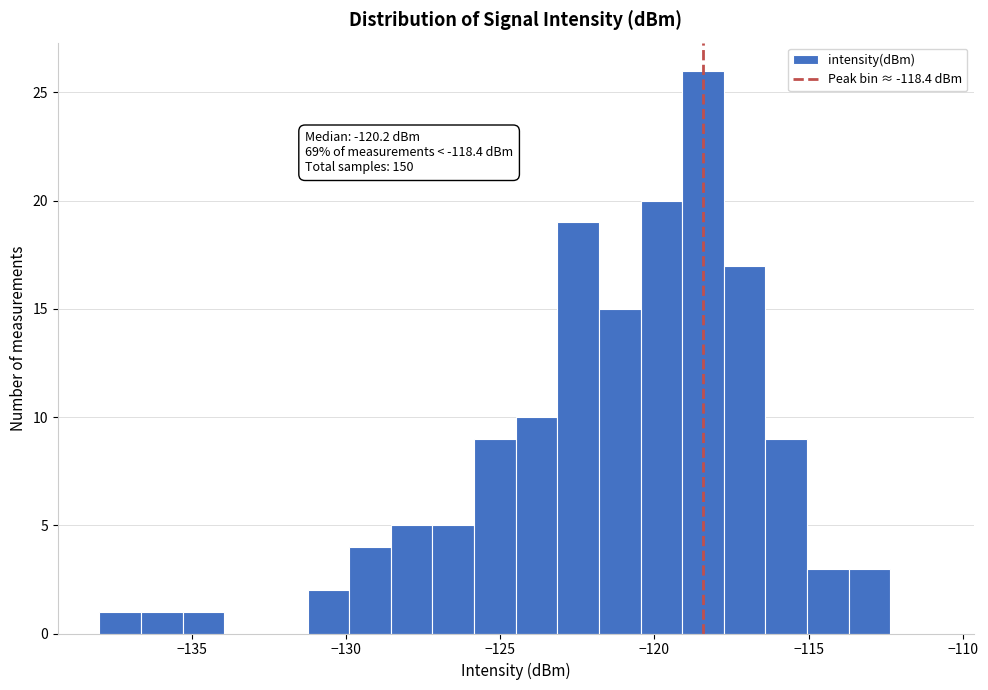

Around what value on the x-axis is the tallest bar? Give the approximate position of its centre, as read against the axis.

-118.5